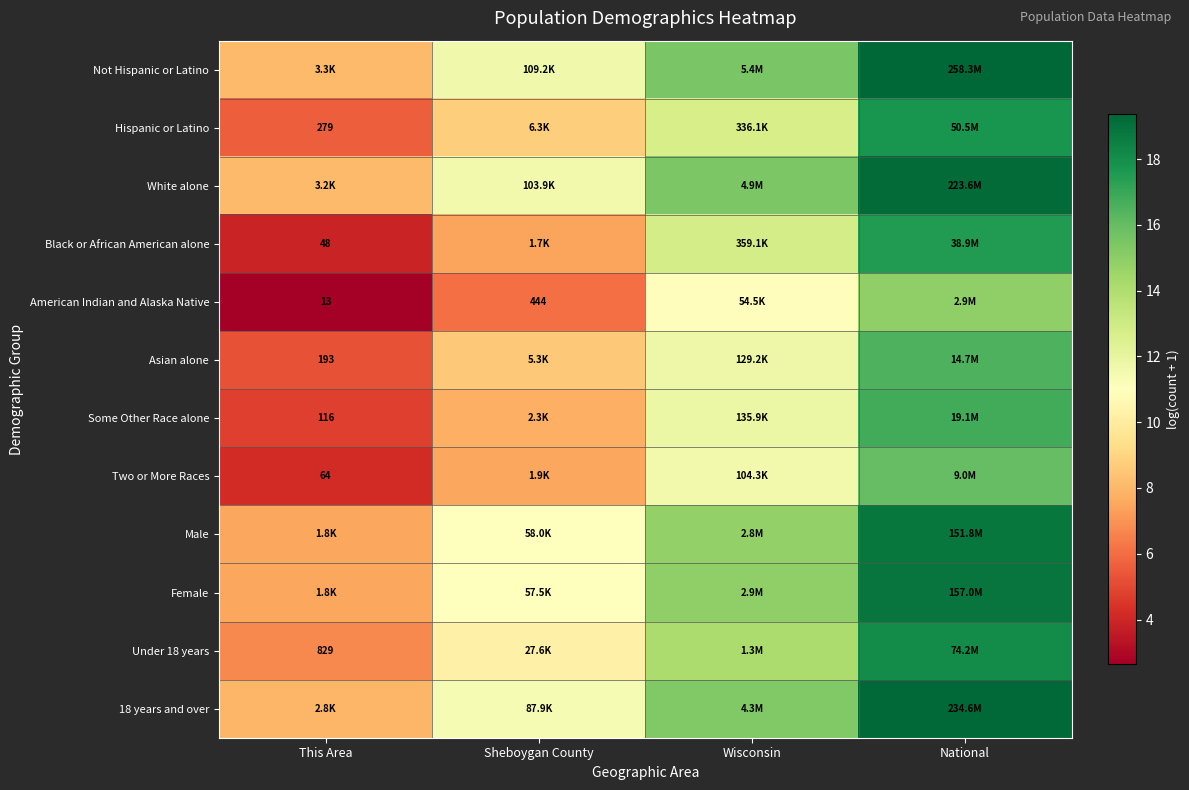

Which series has the largest total across all categories?

Not Hispanic or Latino